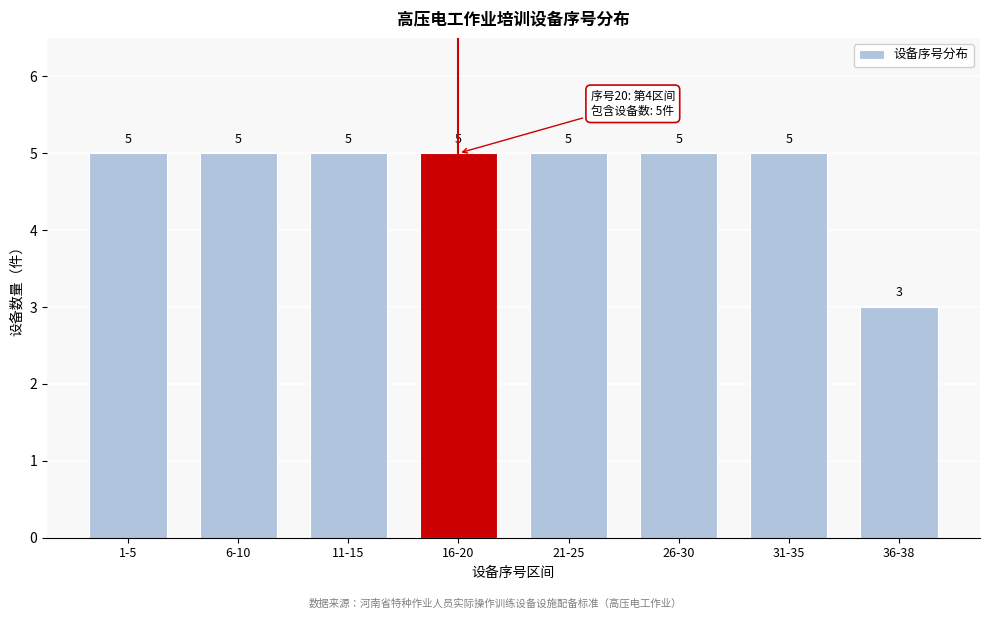

Reading left to right, extract all data points from this chart.

5	5	5	5	5	5	5	3